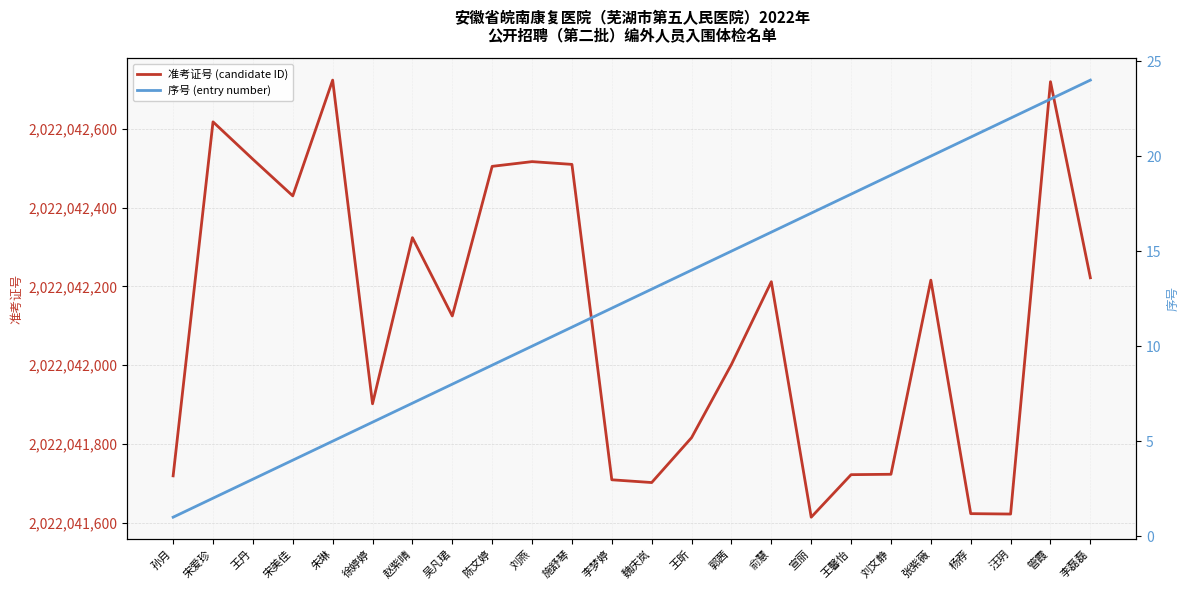

Is this an area chart (filled region under the line)?

No